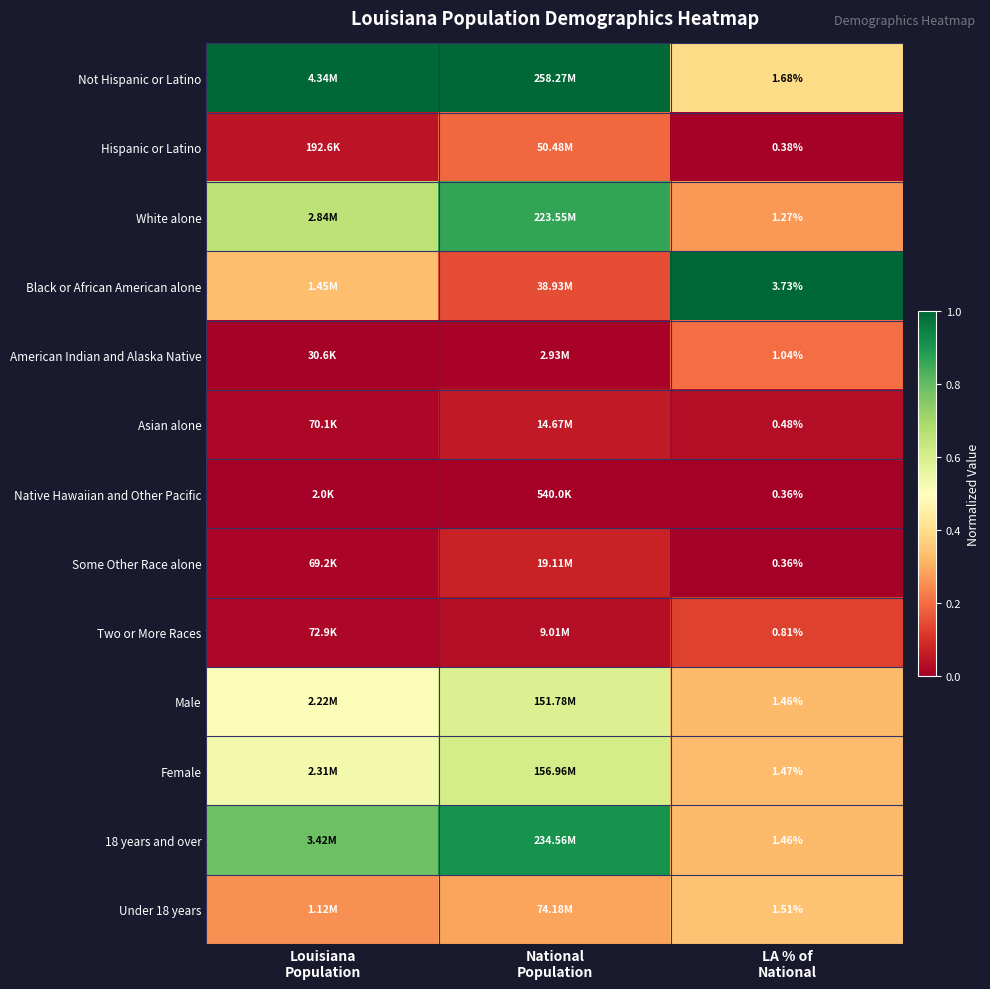

At which category is the sum across all series the highest?

National
Population